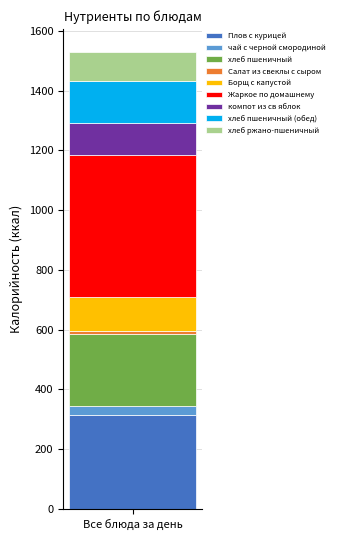

How many distinct data groups are displayed?

9